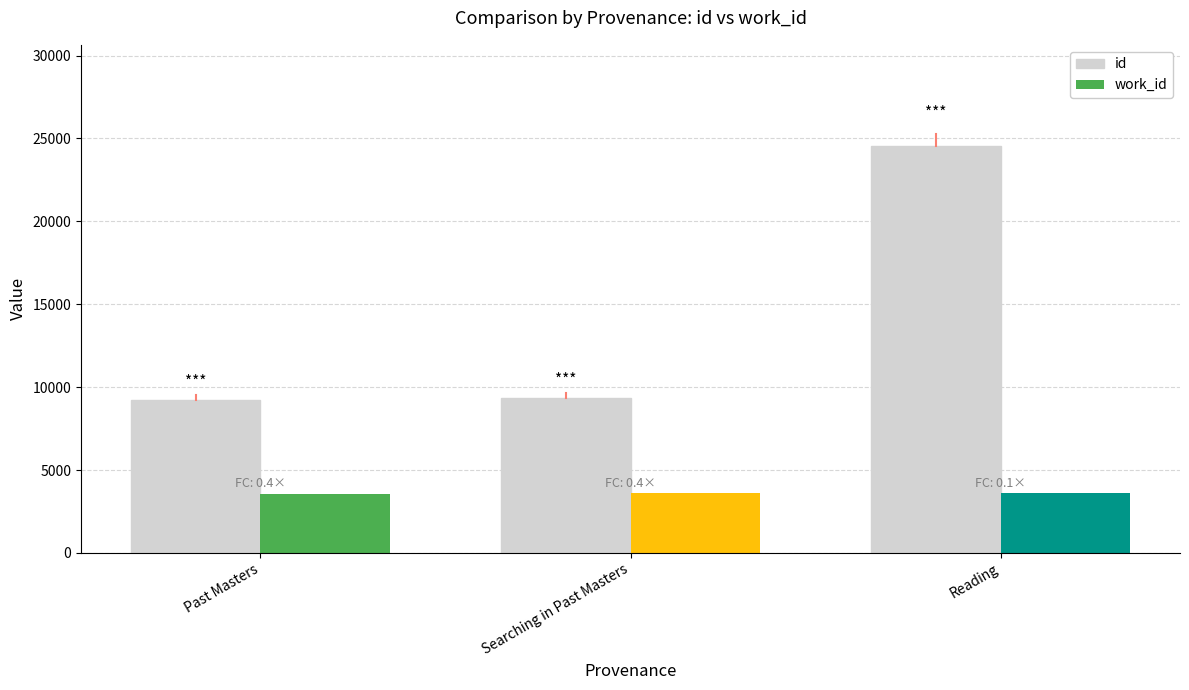

What is the approximate value at Past Masters, to the nearest 50?

9250